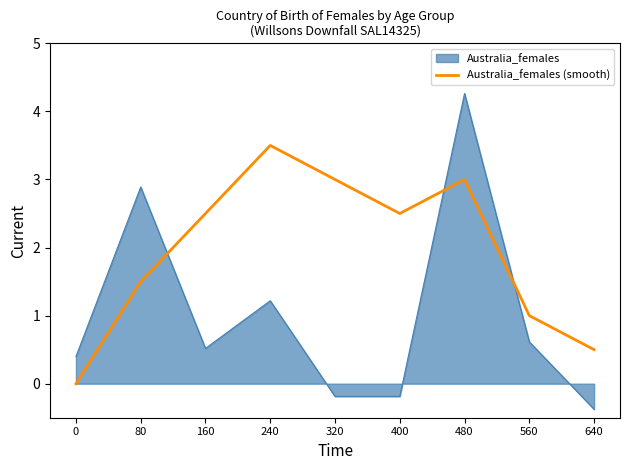

Read the Australia_females (smooth) value at 640.

0.5